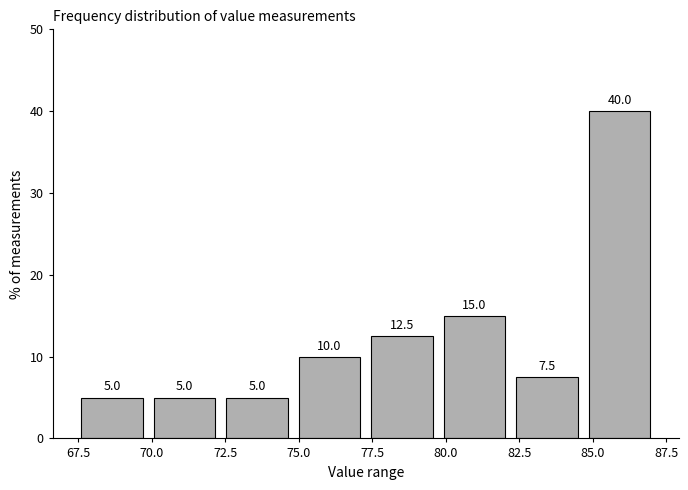

Reading left to right, transcribe this chart: for each bar, give the range it covers on the x-axis and its height. The bar edges are not printed on the chart, so give them approximately, as read against the axis.

67.5 to 70.0: 5.0
70.0 to 72.5: 5.0
72.5 to 75.0: 5.0
75.0 to 77.5: 10.0
77.5 to 79.5: 12.5
79.5 to 82.0: 15.0
82.0 to 84.5: 7.5
84.5 to 87.0: 40.0